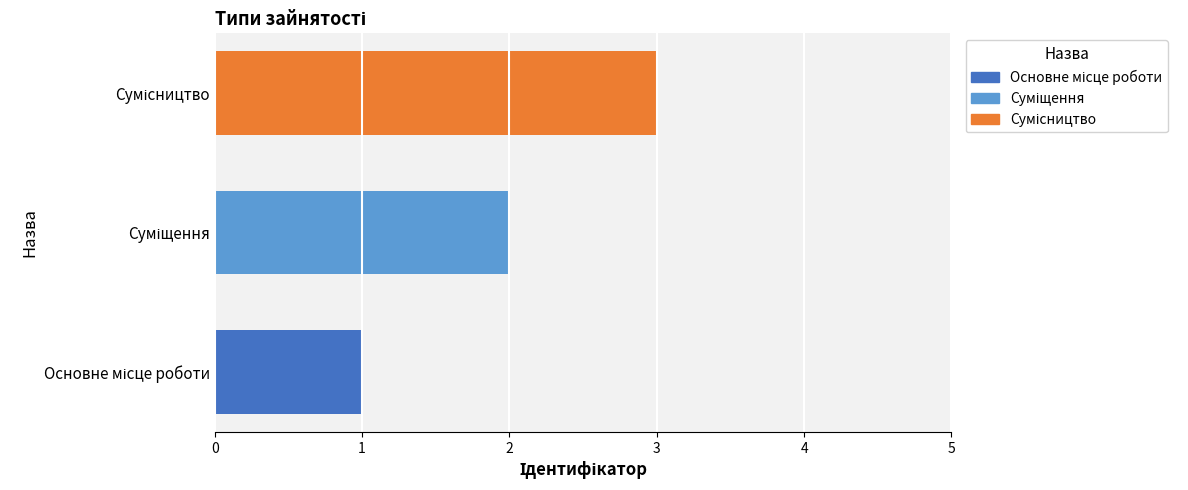

What is the minimum value shown in the chart?

1